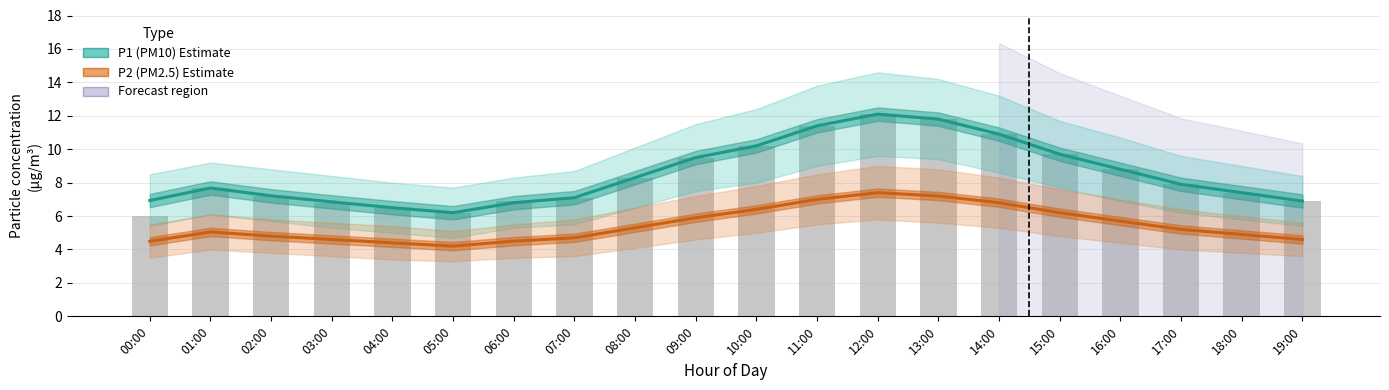

What is the highest value of the P1 (PM10) series?

12.1